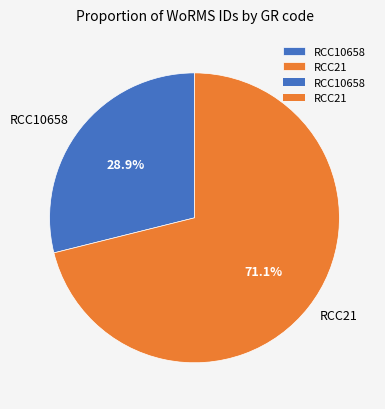

What percentage do RCC10658 and RCC21 together represent?

100.0%